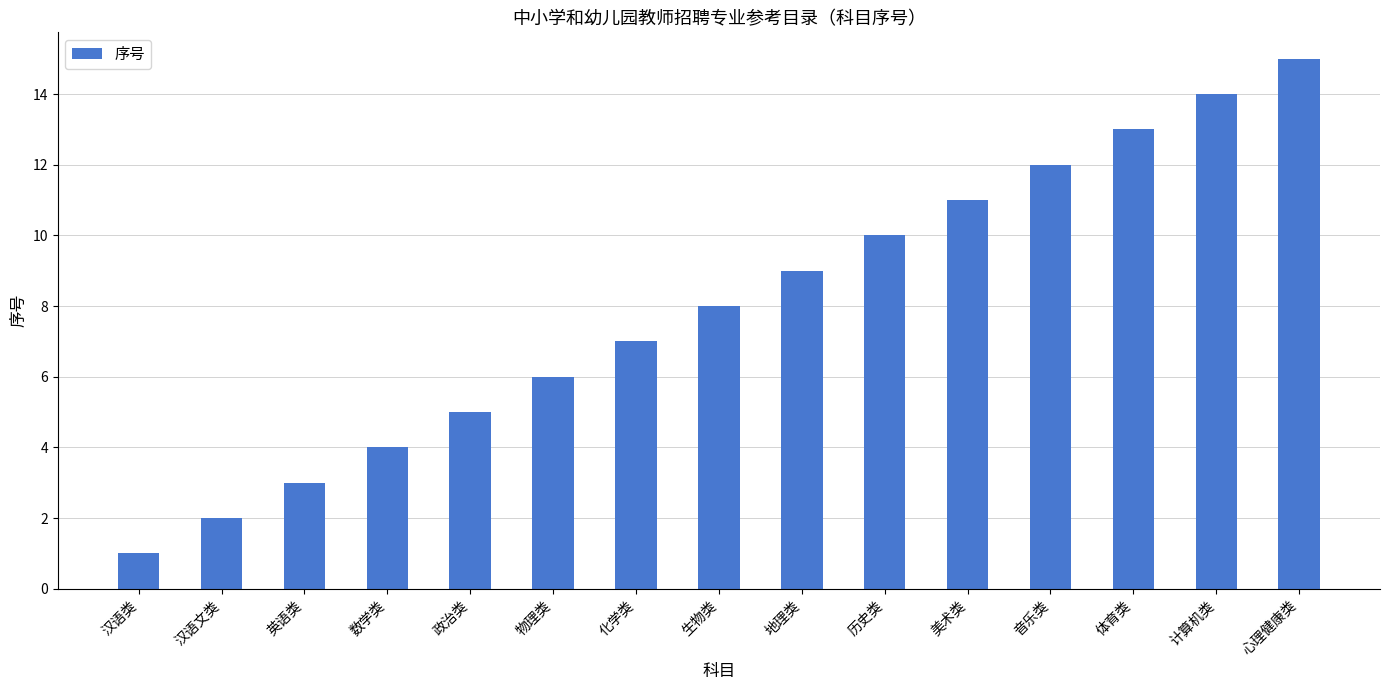

What is the approximate value at 心理健康类, to the nearest 5?

15